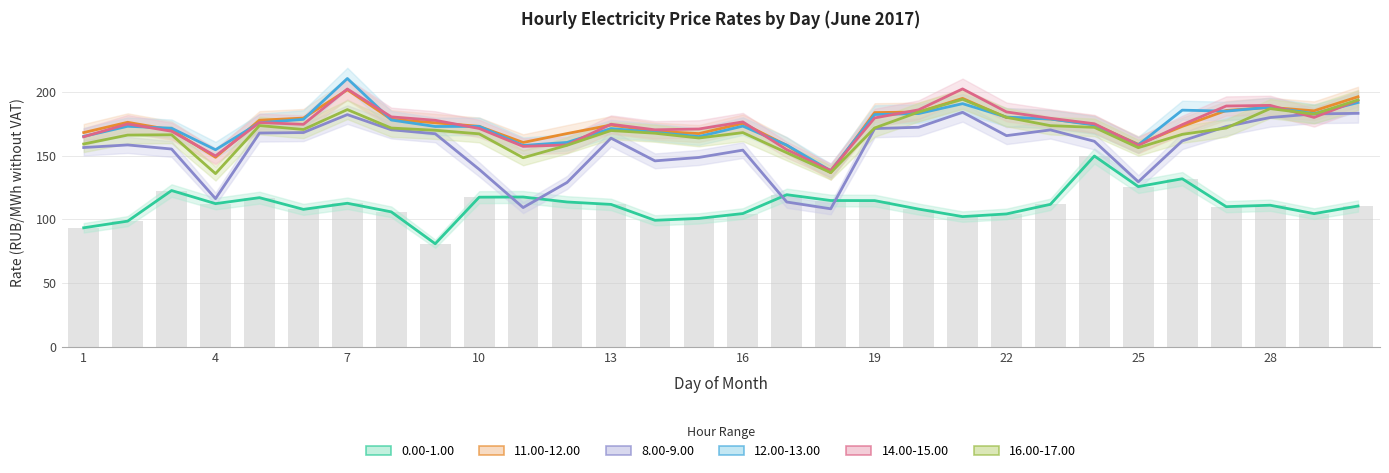

Reading left to right, transcribe all the data shown in this chart.

0.00-1.00: 1=93.3	2=98.6	3=122.6	4=112.3	5=117.0	6=107.8	7=112.6	8=105.8	9=80.8	10=117.4	11=117.5	12=113.6	13=111.7	14=99.2	15=100.7	16=104.5	17=119.3	18=114.8	19=114.7	20=108.0	21=102.1	22=104.2	23=111.8	24=149.7	25=125.7	26=131.9	27=109.9	28=111.1	29=104.5	30=110.4
11.00-12.00: 1=168.1	2=176.2	3=170.2	4=148.7	5=177.9	6=179.5	7=201.7	8=178.6	9=175.8	10=173.0	11=160.3	12=167.4	13=174.0	14=169.2	15=167.3	16=175.4	17=158.1	18=136.6	19=183.8	20=184.3	21=195.0	22=179.9	23=178.8	24=174.5	25=158.9	26=173.0	27=185.5	28=187.9	29=185.2	30=196.3
8.00-9.00: 1=156.4	2=158.4	3=155.2	4=116.3	5=167.8	6=168.2	7=182.2	8=170.3	9=167.2	10=139.2	11=109.2	12=128.9	13=163.8	14=145.9	15=148.6	16=154.3	17=113.6	18=108.3	19=171.3	20=172.3	21=184.1	22=165.7	23=170.2	24=161.3	25=129.5	26=161.6	27=172.9	28=179.9	29=182.8	30=183.2
12.00-13.00: 1=165.1	2=173.1	3=171.5	4=154.6	5=175.8	6=178.5	7=210.6	8=178.0	9=172.9	10=173.0	11=158.0	12=160.4	13=171.3	14=168.3	15=165.0	16=173.2	17=158.3	18=138.1	19=182.3	20=183.1	21=190.8	22=180.3	23=178.8	24=174.1	25=158.5	26=185.7	27=184.9	28=188.1	29=183.0	30=191.7
14.00-15.00: 1=164.8	2=174.9	3=169.2	4=149.8	5=176.0	6=174.6	7=202.3	8=180.4	9=177.8	10=171.4	11=157.3	12=158.4	13=174.7	14=170.3	15=170.9	16=176.5	17=154.7	18=138.4	19=179.6	20=186.0	21=202.4	22=184.3	23=179.3	24=175.0	25=158.1	26=174.4	27=189.0	28=189.5	29=180.0	30=193.5
16.00-17.00: 1=159.2	2=166.2	3=166.4	4=135.9	5=173.6	6=170.5	7=186.2	8=171.7	9=169.9	10=167.1	11=148.3	12=158.1	13=169.7	14=167.6	15=163.9	16=168.1	17=152.3	18=136.7	19=171.8	20=184.2	21=194.2	22=180.2	23=173.6	24=172.2	25=156.3	26=166.7	27=171.7	28=186.9	29=182.6	30=193.8